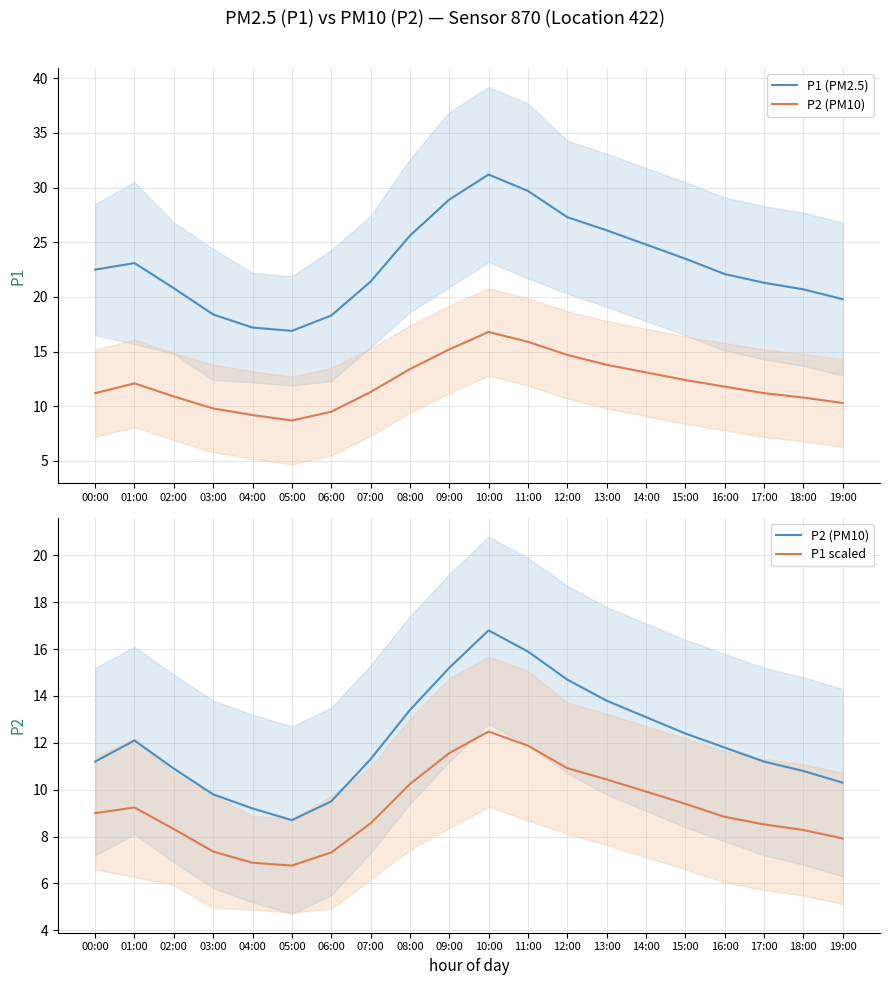

Which series has the largest total across all categories?

P1 (PM2.5)